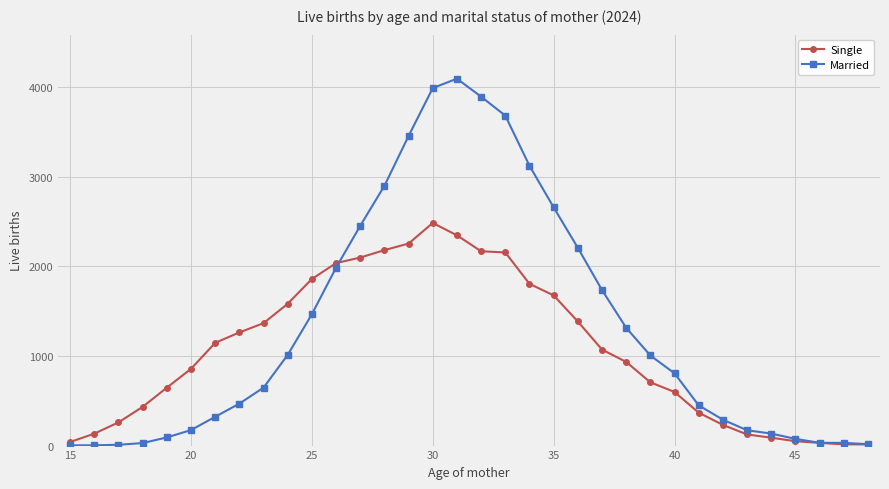

What is the value of the Single point at the 24th from the left?

933